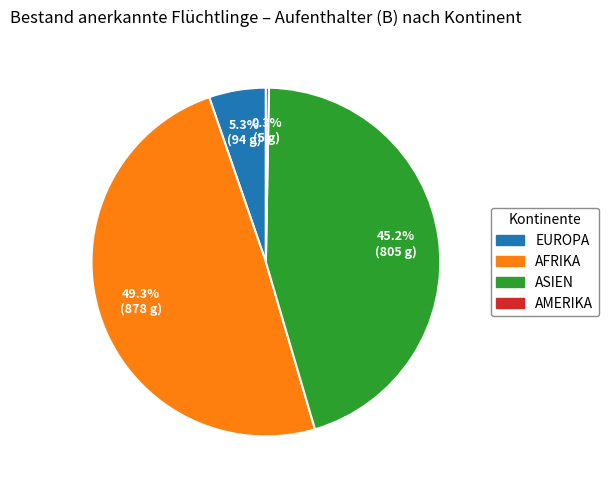

Is there a majority slice in this chart?

No